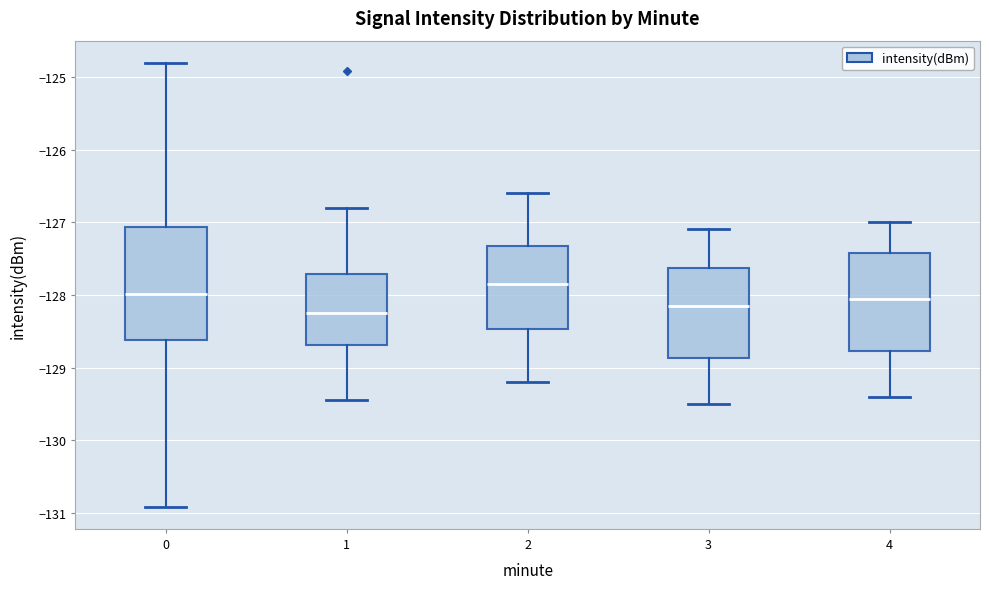

Reading left to right, read every box against the y-axis: the position of its median line, the range the box covers, and the ends of its whiskers. The values are not printed on the chart, so give them approximately, as read against the axis.

0: median -128.0, box -128.6 to -127.1, whiskers -130.9 to -124.8
1: median -128.2, box -128.7 to -127.7, whiskers -129.4 to -126.8
2: median -127.8, box -128.5 to -127.3, whiskers -129.2 to -126.6
3: median -128.1, box -128.9 to -127.6, whiskers -129.5 to -127.1
4: median -128.0, box -128.8 to -127.4, whiskers -129.4 to -127.0